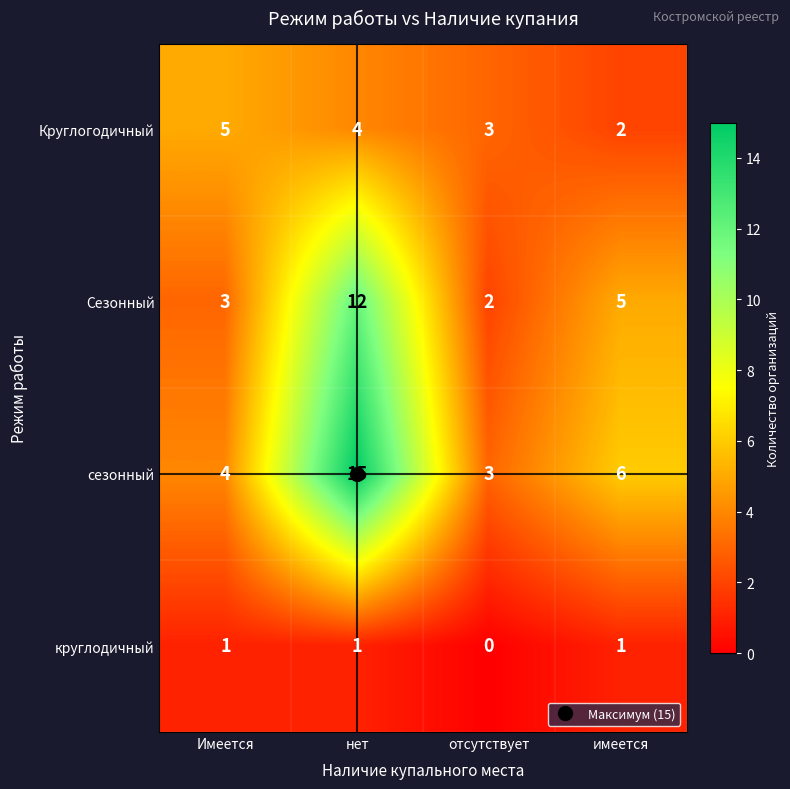

True or false: Круглогодичный has a value of 4 at нет.

True